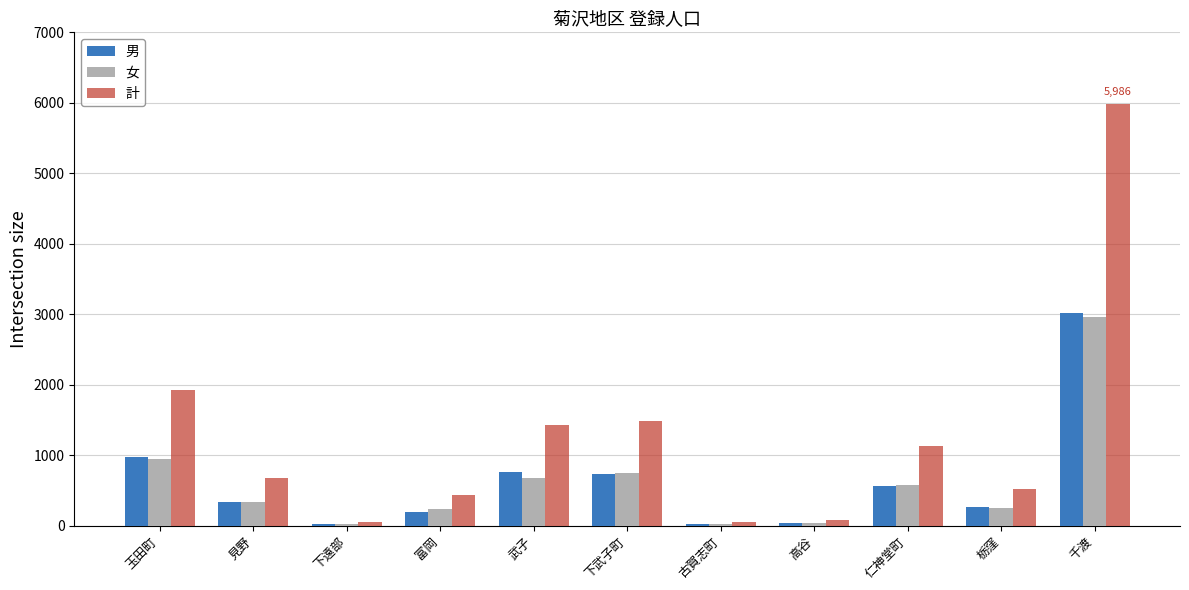

At which label is 女 closest to 1494?

玉田町